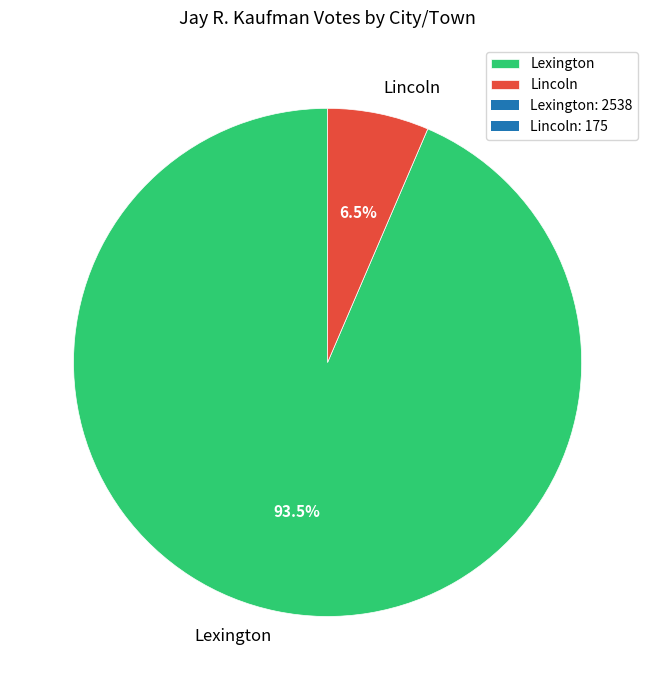

Between Lincoln and Lexington, which is larger?

Lexington